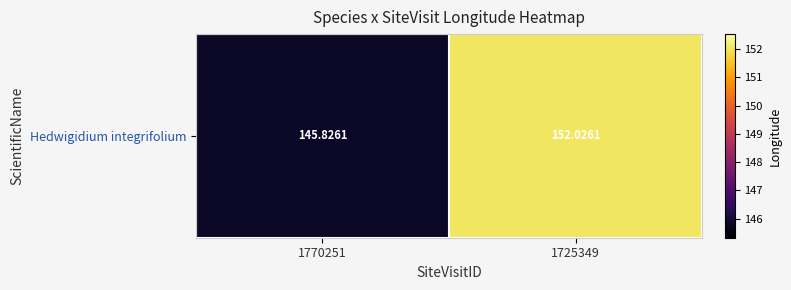

What is the greatest value displayed?

152.0